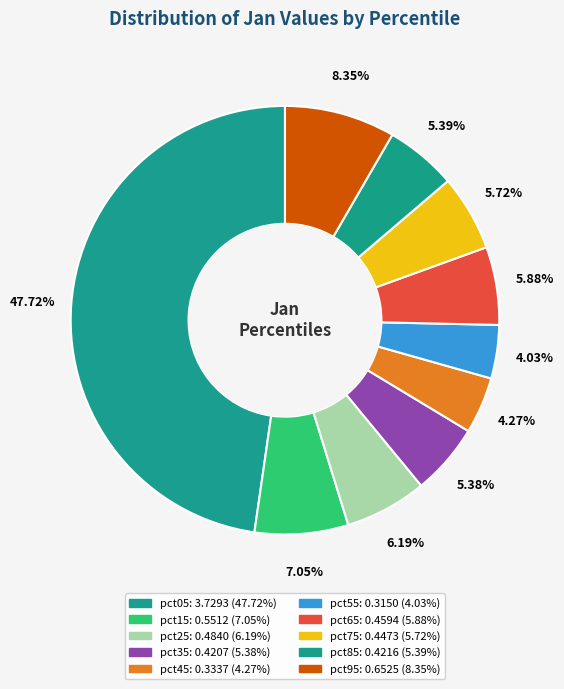

What is the largest slice in the pie chart?

pct05